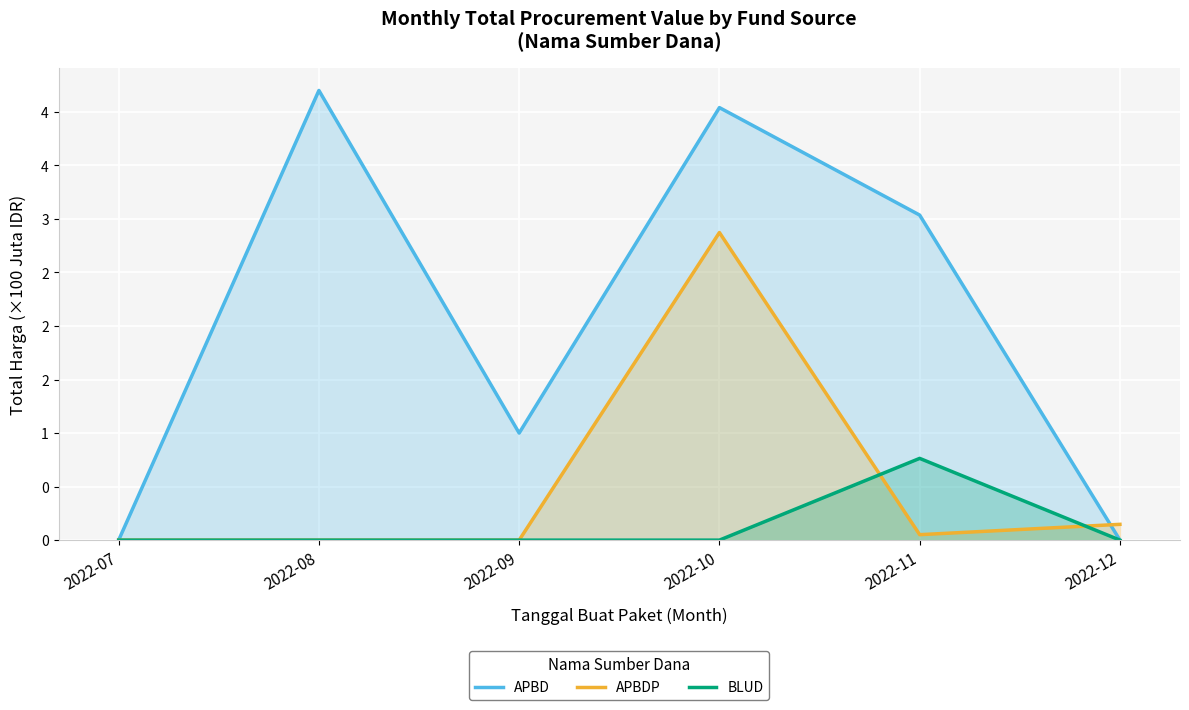

Where is the first local maximum for APBD?

2022-08